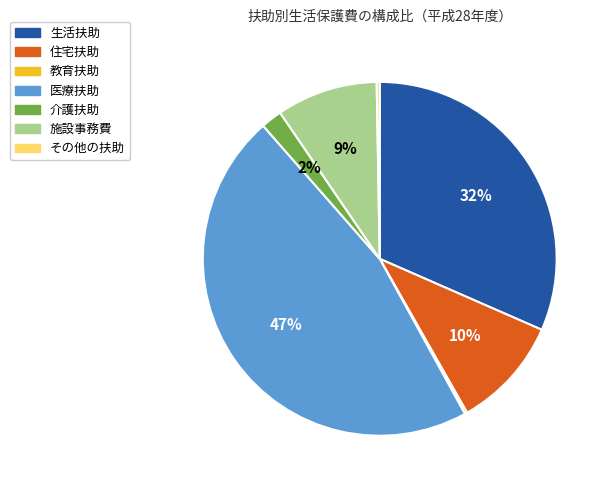

True or false: 生活扶助 accounts for 44% of the total.

False